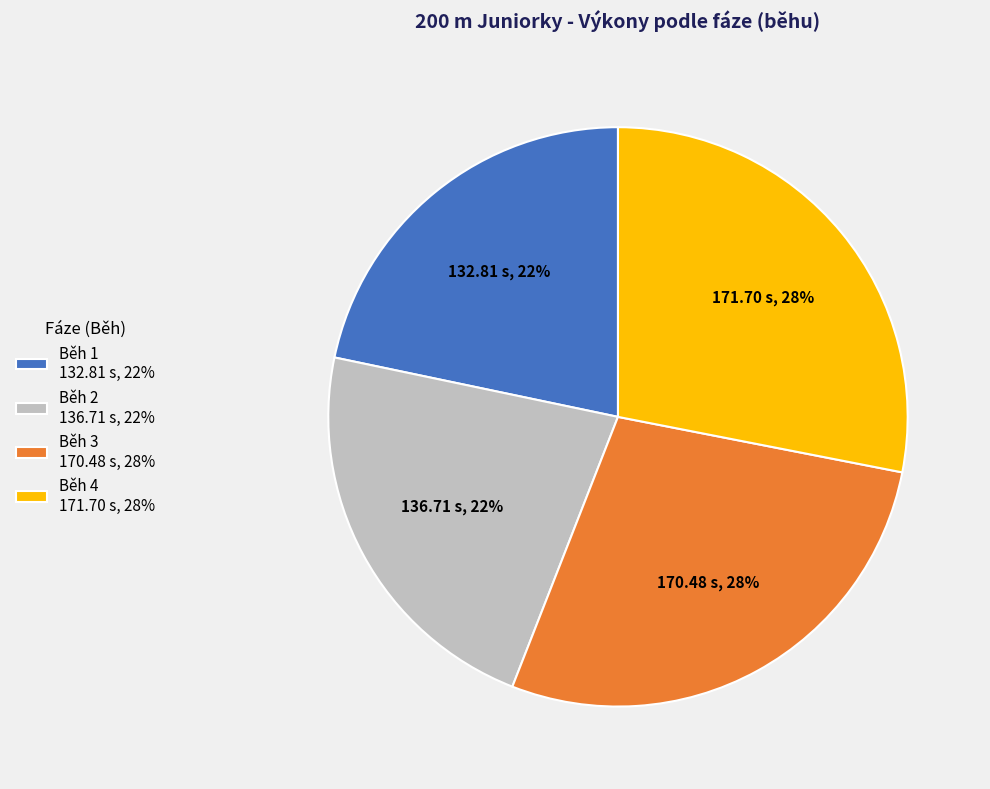

True or false: Běh 4 171.70 s, 28% accounts for 28% of the total.

True